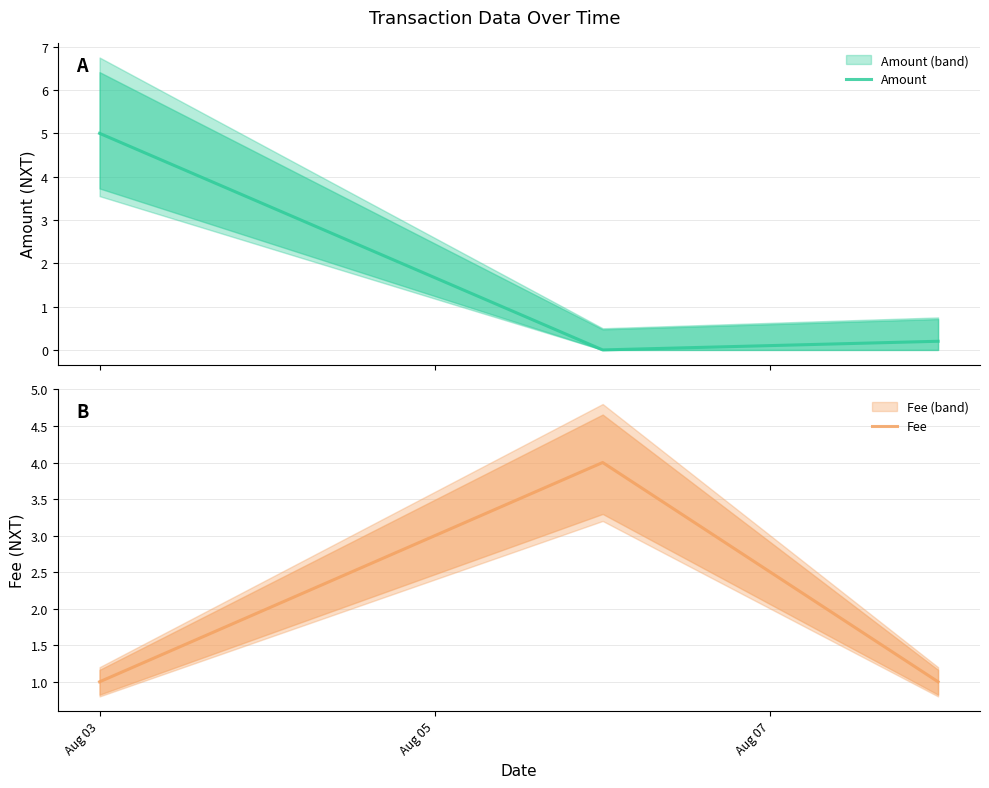

What is the highest value of the Amount series?

5.0